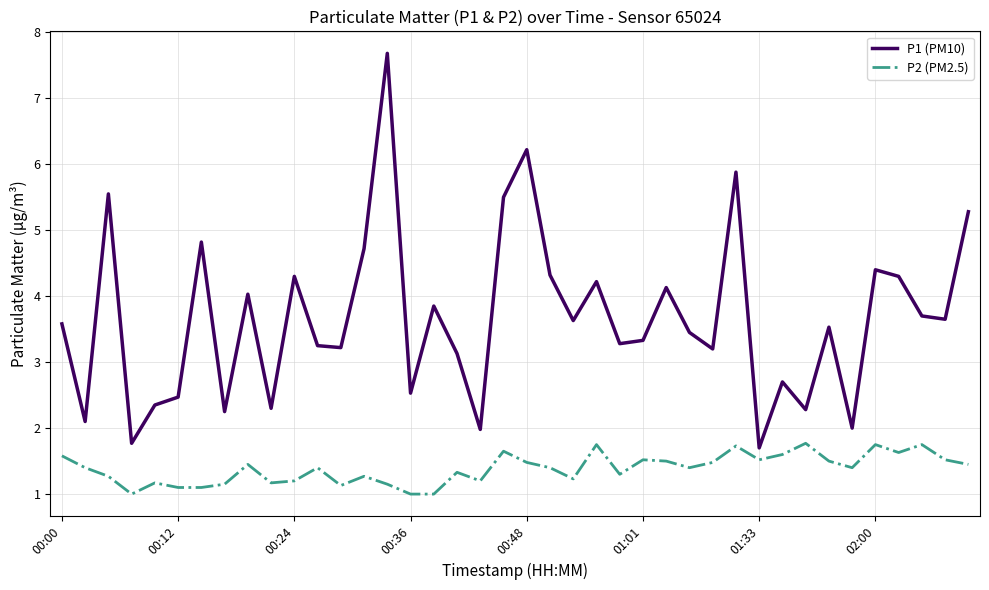

Which series has the largest range (max minus min)?

P1 (PM10)